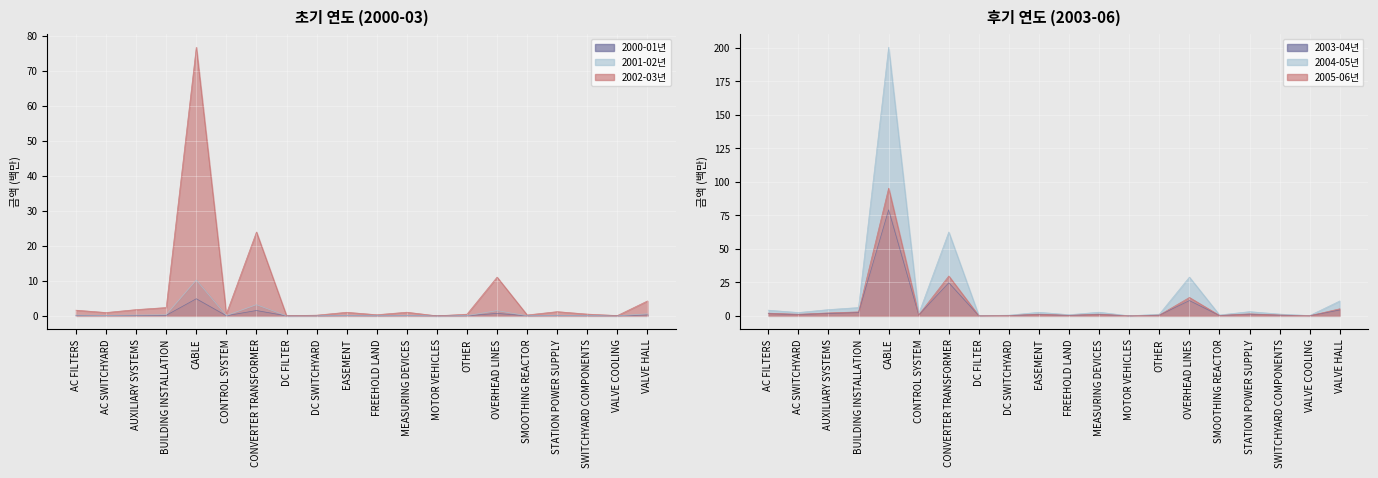

What is the difference between the maximum and minimum values in the 2004-05 series?

79.1